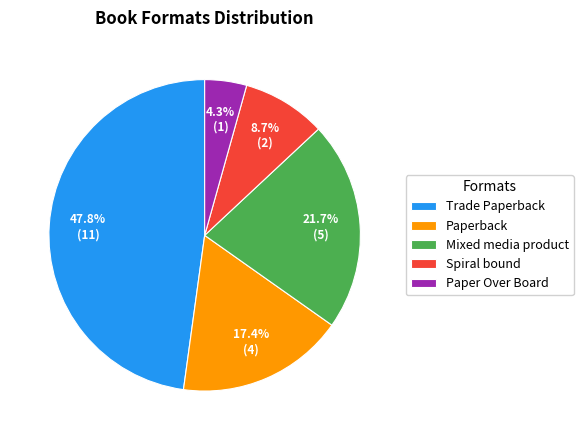

Rank the categories by value from lowest to highest.

Paper Over Board, Spiral bound, Paperback, Mixed media product, Trade Paperback